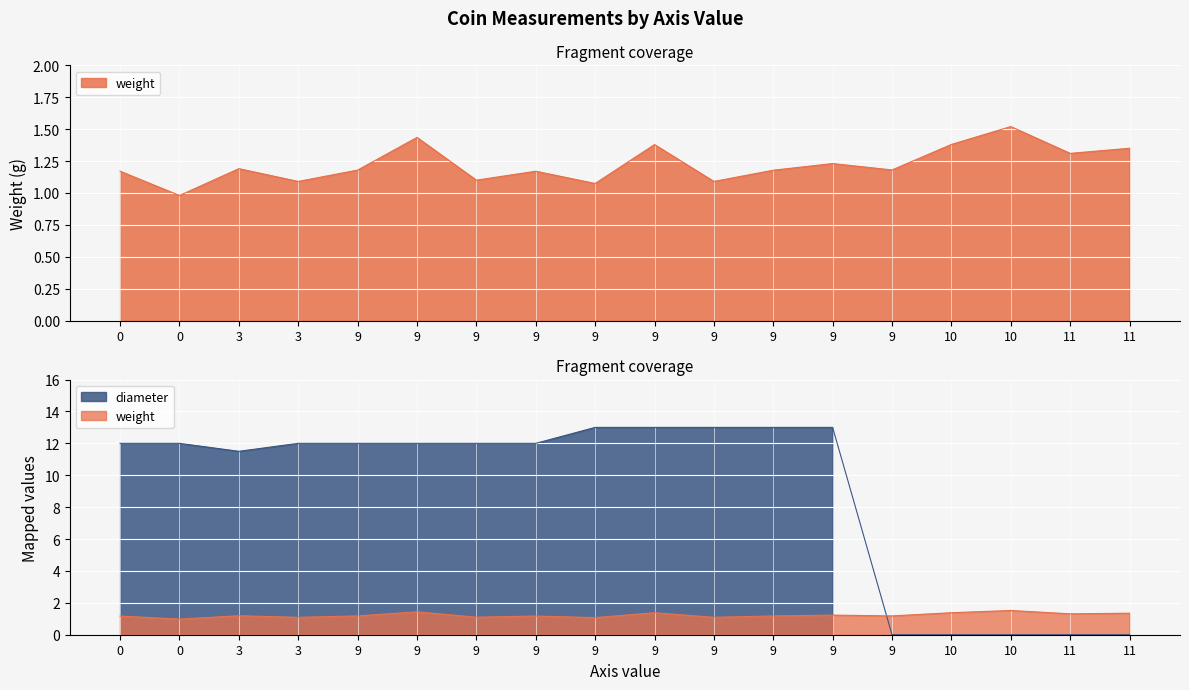

Is the value of weight at 9 greater than the value of diameter at 9?

No